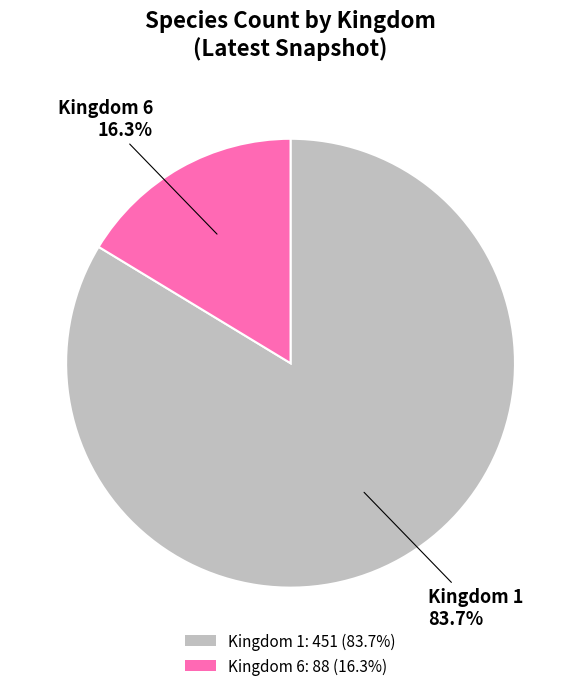

Which slice is the largest?

Kingdom 1: 451 (83.7%)